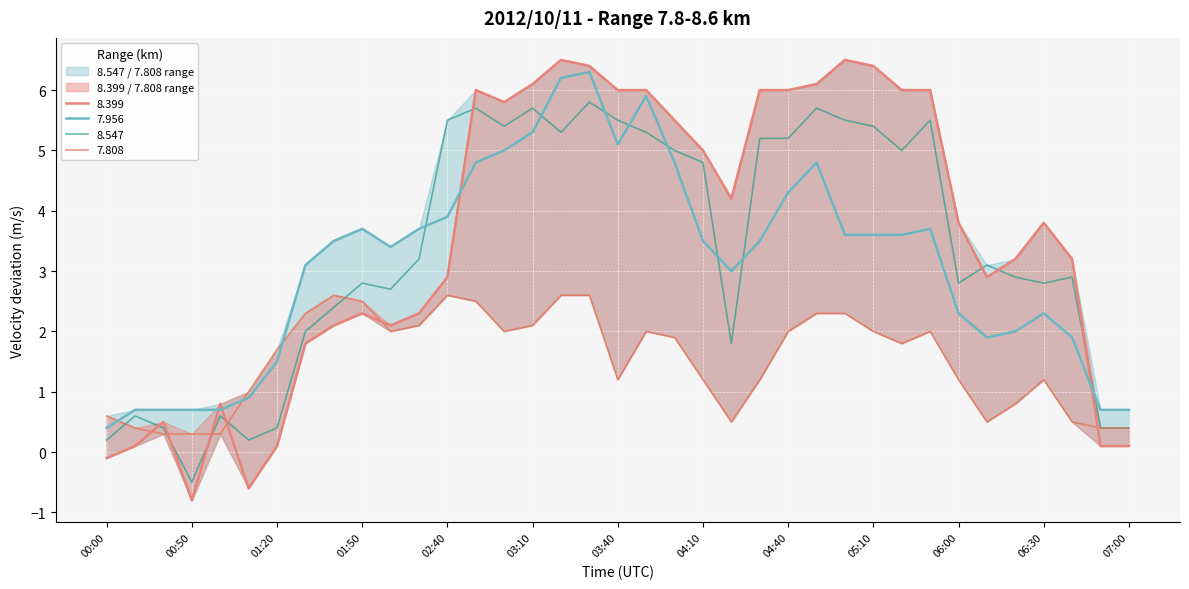

List the labels in order of 8.399 value, smallest first.

00:50, 01:10, 00:00, 00:10, 01:20, 06:50, 07:00, 00:40, 01:00, 01:30, 01:40, 02:00, 01:50, 02:10, 02:40, 06:10, 06:20, 06:40, 06:00, 06:30, 04:20, 04:10, 04:00, 03:00, 02:50, 03:40, 03:50, 04:30, 04:40, 05:20, 05:30, 03:10, 04:50, 03:30, 05:10, 03:20, 05:00